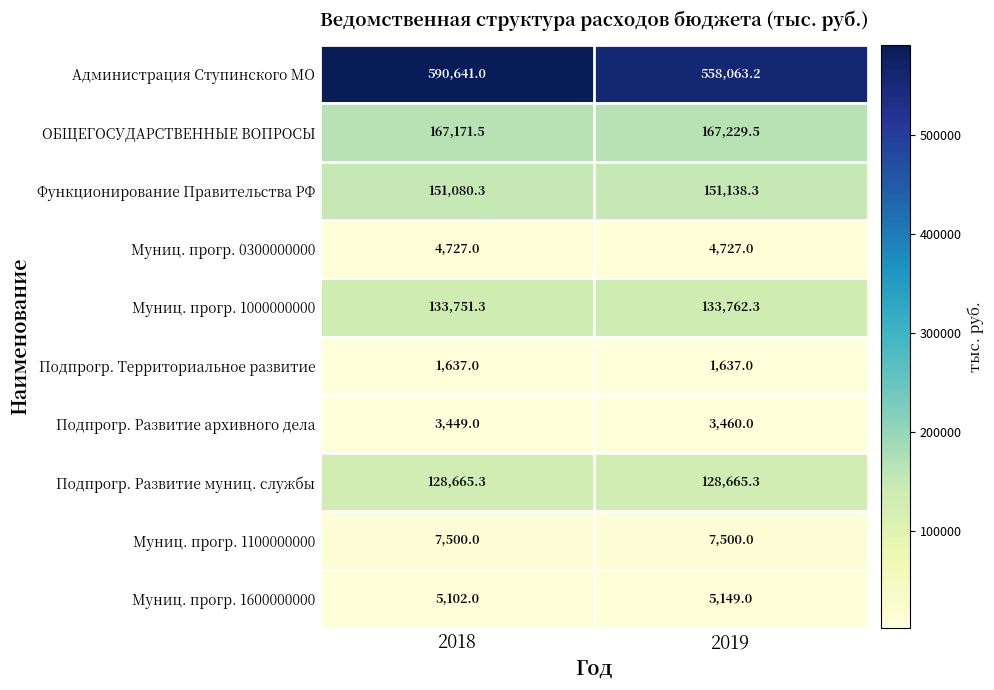

What is the average value of the ОБЩЕГОСУДАРСТВЕННЫЕ ВОПРОСЫ series?

167200.5